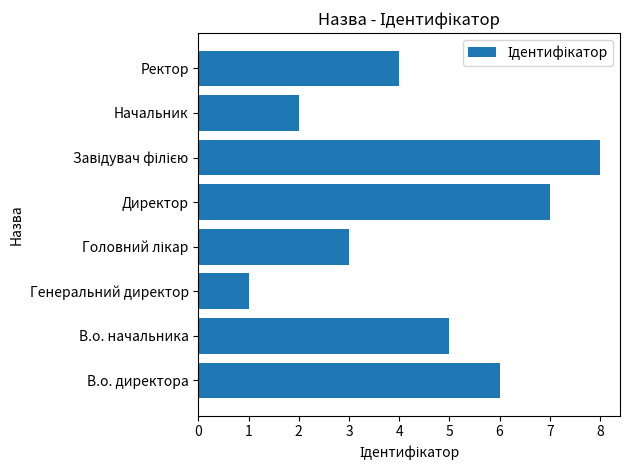

What is the maximum value shown in the chart?

8